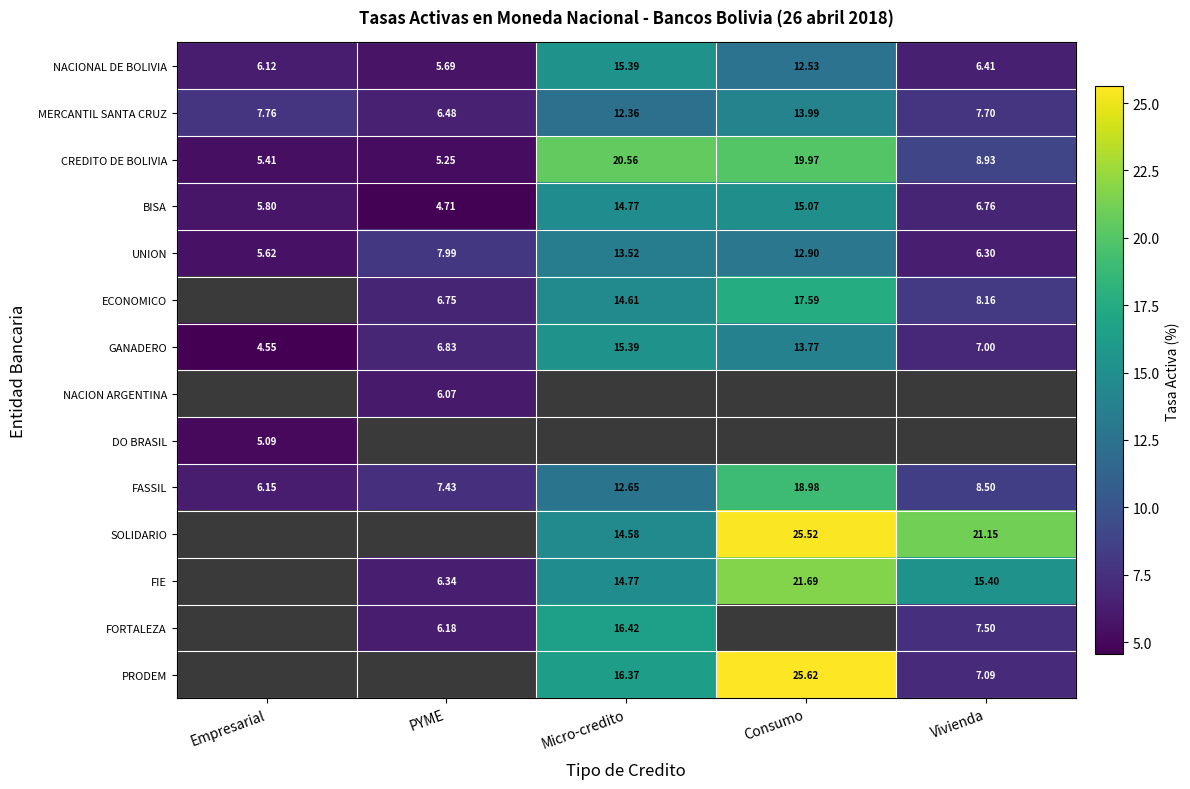

At which label does MERCANTIL SANTA CRUZ first exceed 7?

Empresarial